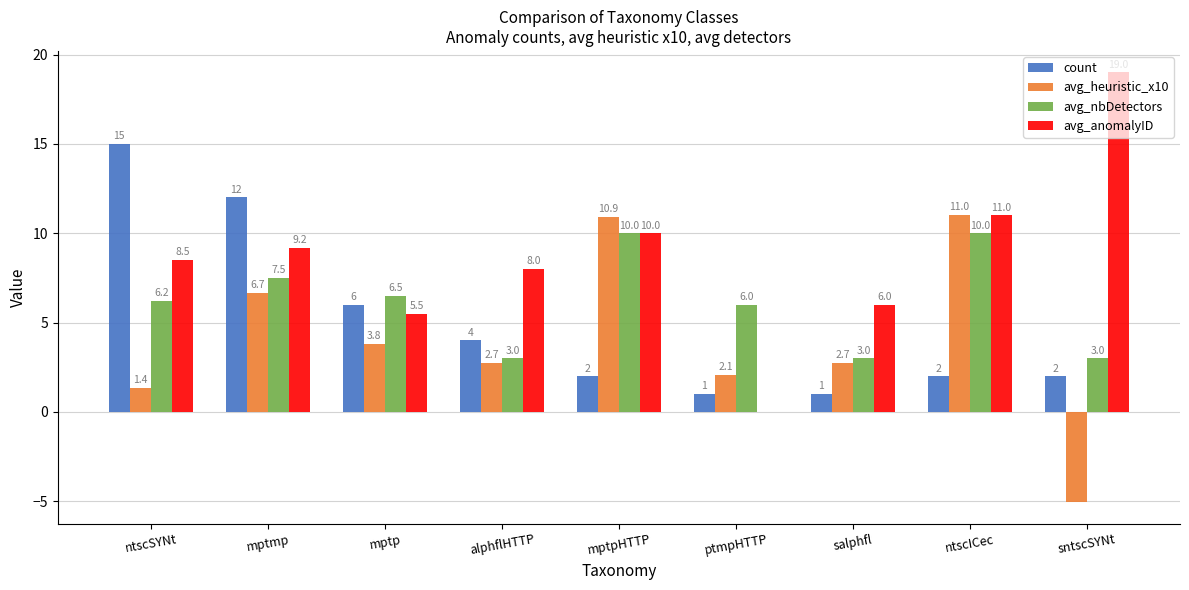

What is the highest value of the avg_nbDetectors series?

10.0